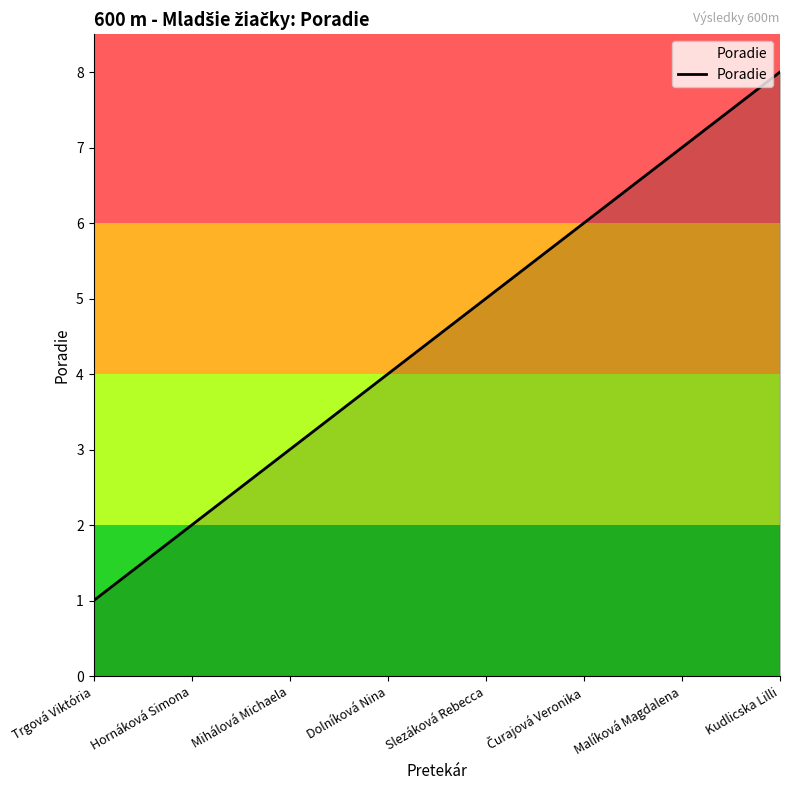

What is the sum of all values?

36